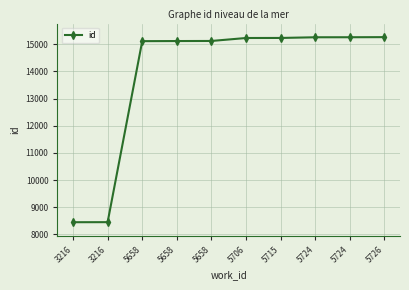

What is the smallest value displayed?

8447